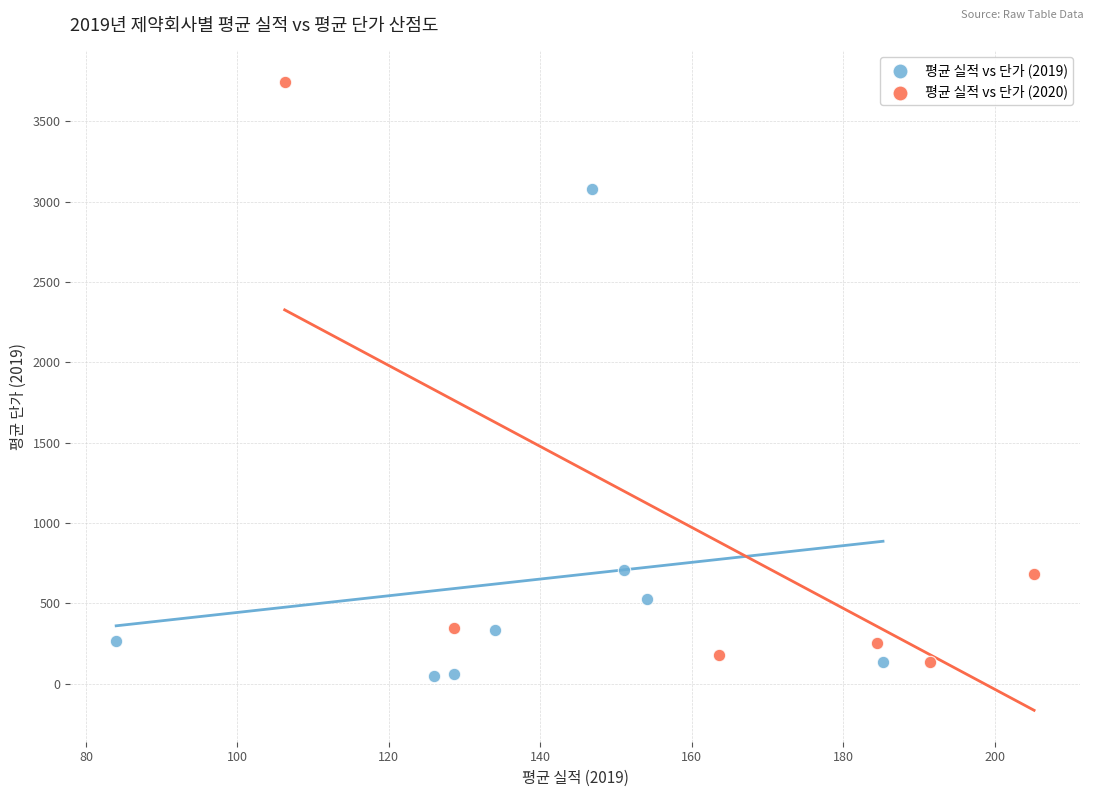

Which series contains the highest Y value?

평균 실적 vs 단가 (2020)